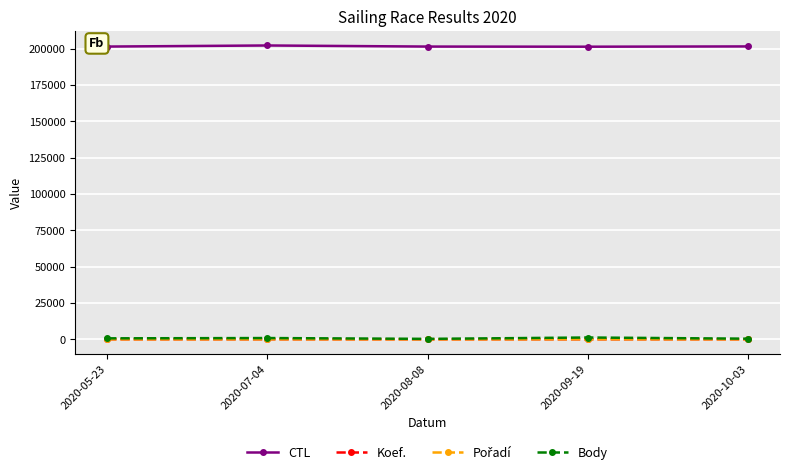

How many categories are shown in the chart?

5